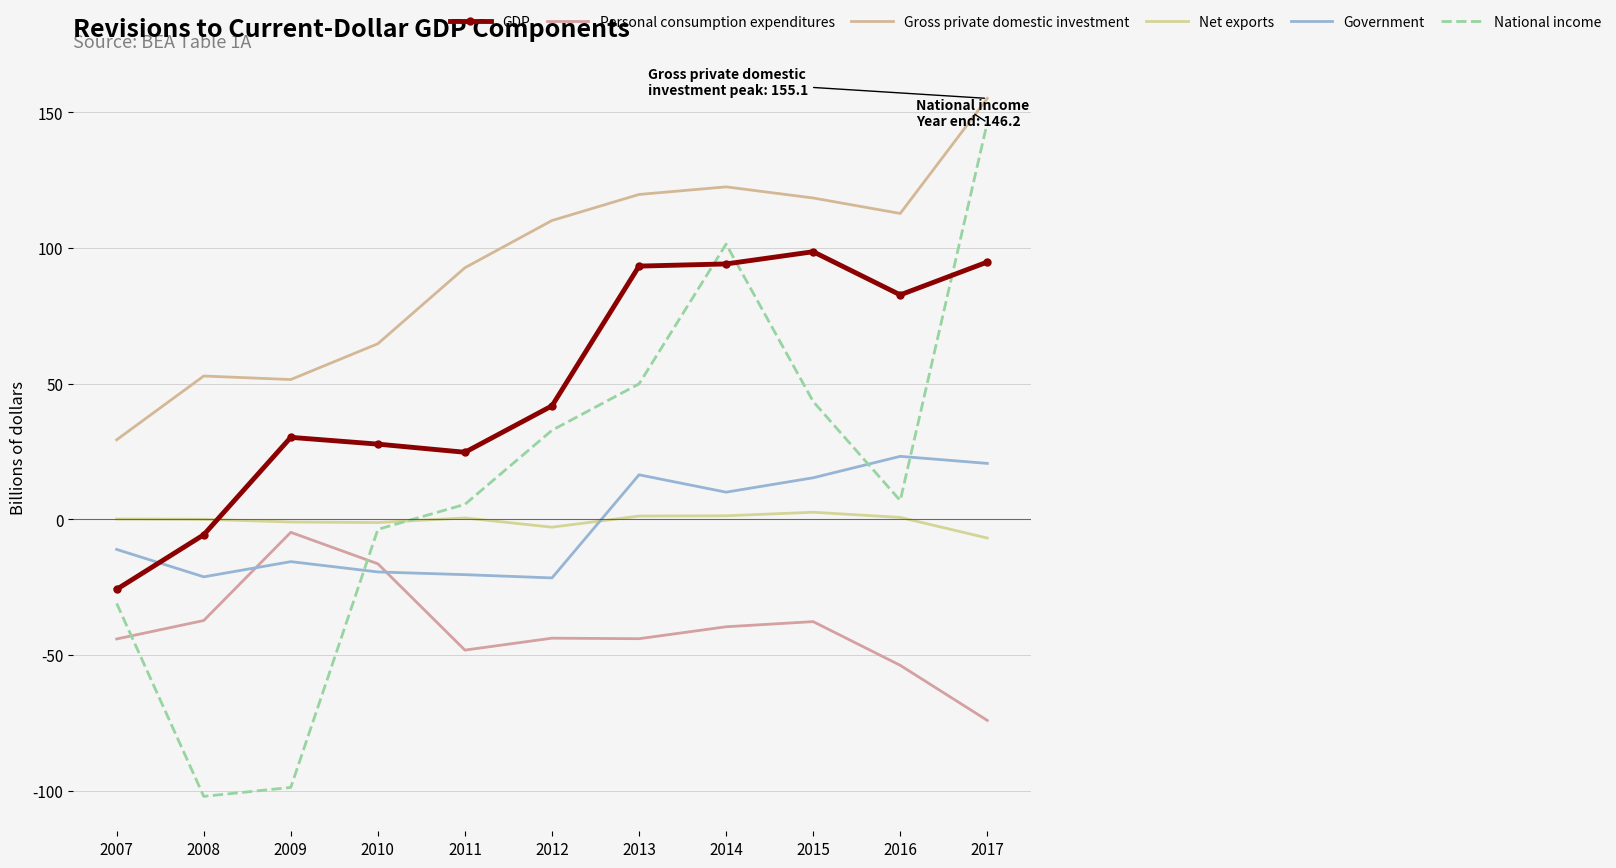

At which category does National income reach its first local valley?

2008